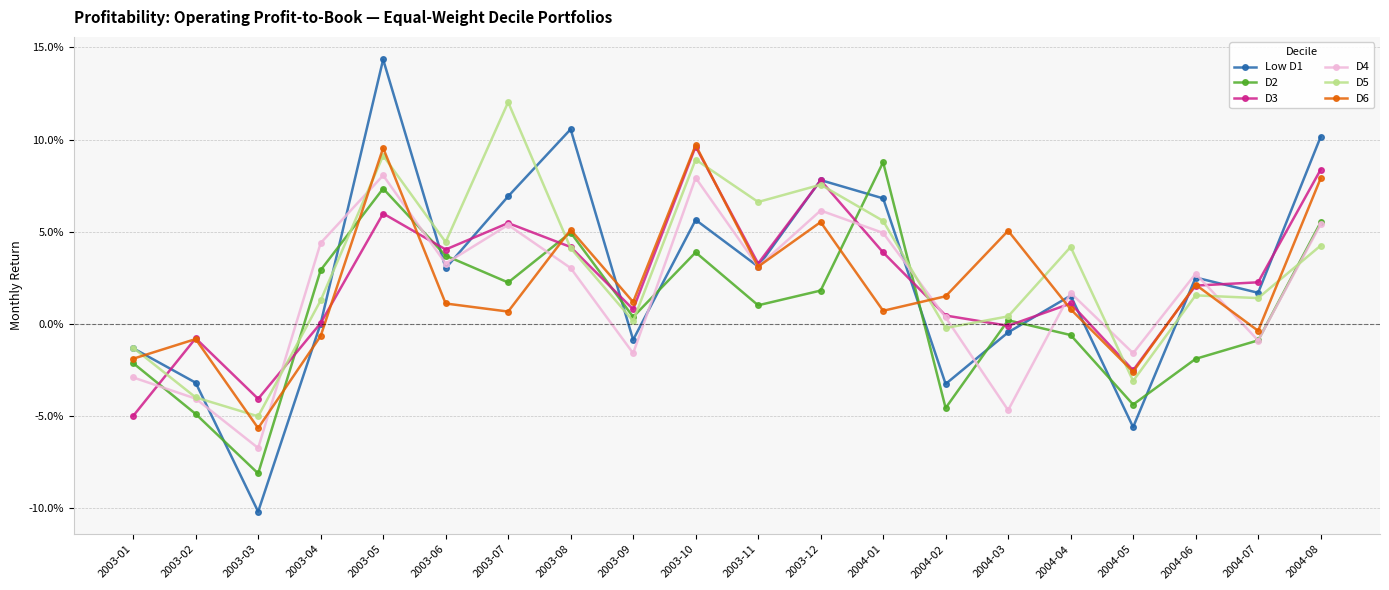

Rank the categories by D6 value from lowest to highest.

2003-03, 2004-05, 2003-01, 2003-02, 2003-04, 2004-07, 2003-07, 2004-01, 2004-04, 2003-06, 2003-09, 2004-02, 2004-06, 2003-11, 2004-03, 2003-08, 2003-12, 2004-08, 2003-05, 2003-10